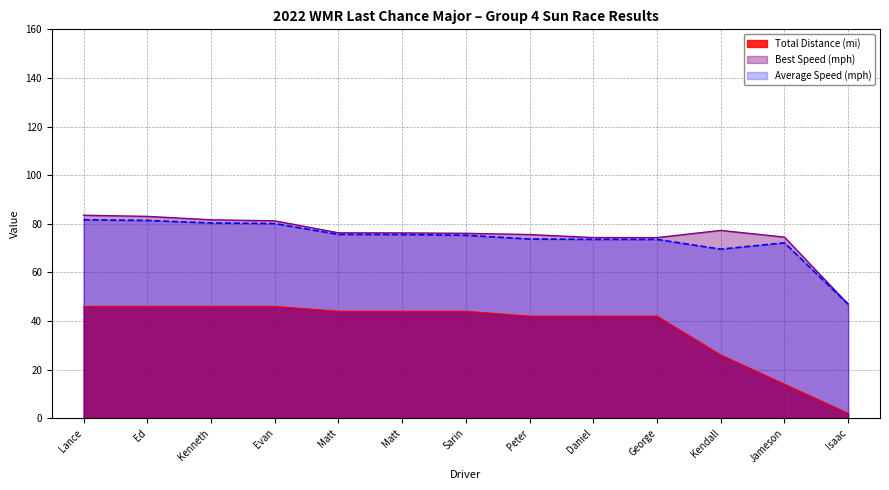

At which category is the sum across all series the highest?

Lance